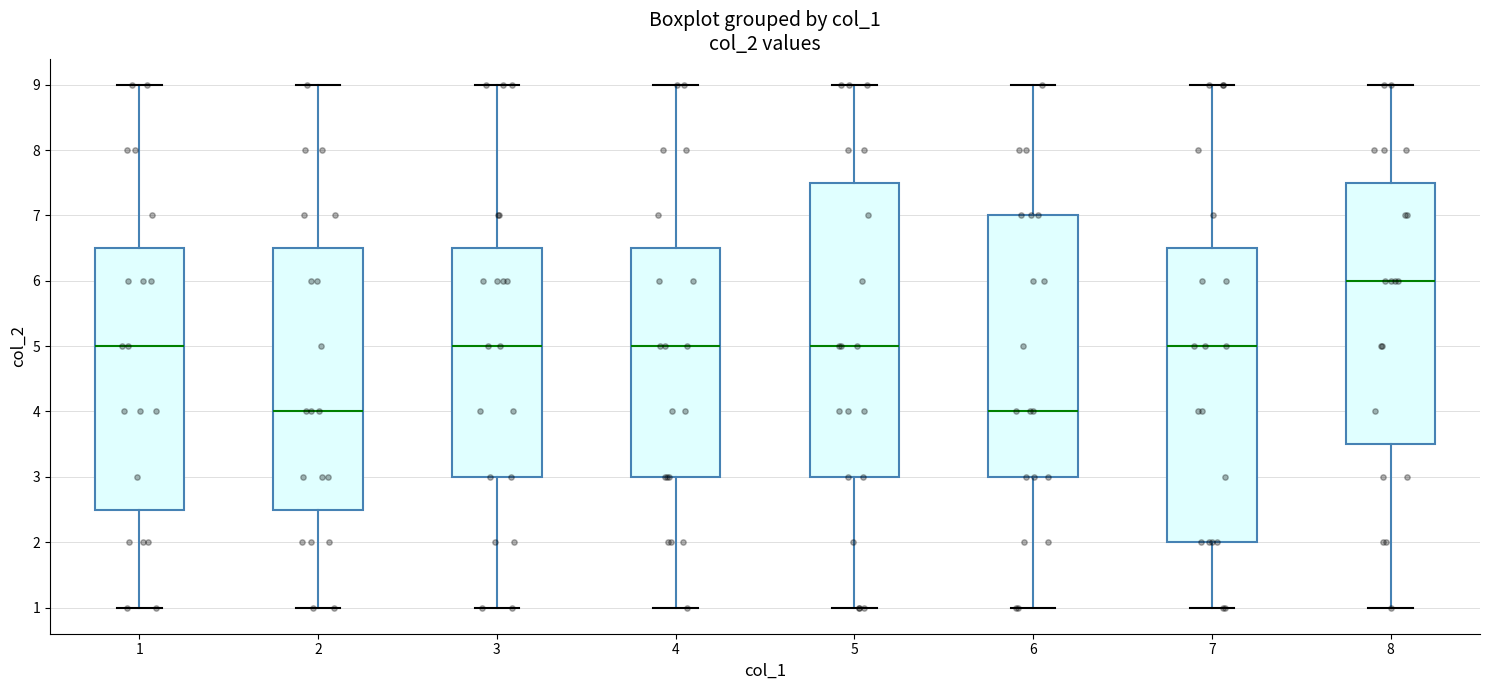

Reading left to right, read every box against the y-axis: the position of its median line, the range the box covers, and the ends of its whiskers. The values are not printed on the chart, so give them approximately, as read against the axis.

1: median 5.0, box 2.5 to 6.5, whiskers 1.0 to 9.0
2: median 4.0, box 2.5 to 6.5, whiskers 1.0 to 9.0
3: median 5.0, box 3.0 to 6.5, whiskers 1.0 to 9.0
4: median 5.0, box 3.0 to 6.5, whiskers 1.0 to 9.0
5: median 5.0, box 3.0 to 7.5, whiskers 1.0 to 9.0
6: median 4.0, box 3.0 to 7.0, whiskers 1.0 to 9.0
7: median 5.0, box 2.0 to 6.5, whiskers 1.0 to 9.0
8: median 6.0, box 3.5 to 7.5, whiskers 1.0 to 9.0